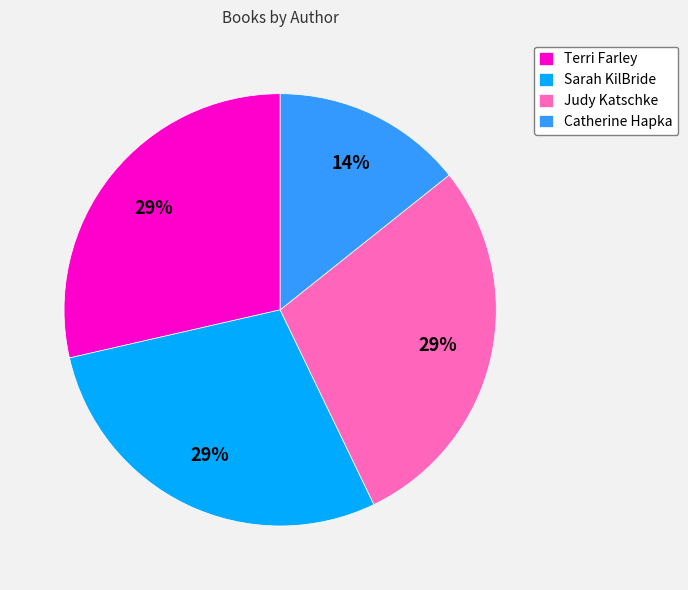

Approximately how many times larger is the value at Catherine Hapka compared to Judy Katschke?

0.5